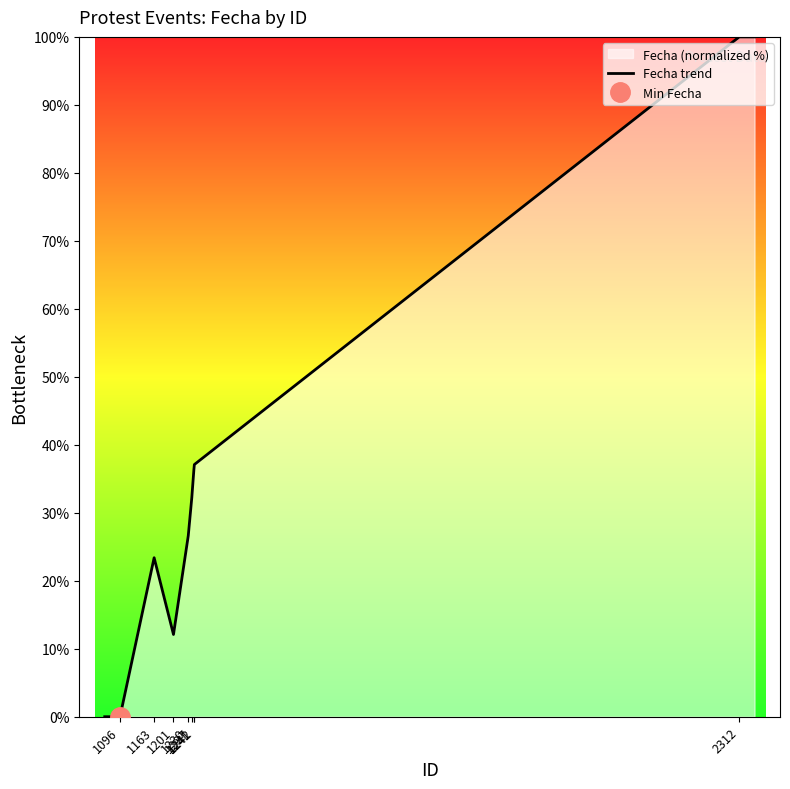

At which label does the data first exceed 32?

1237